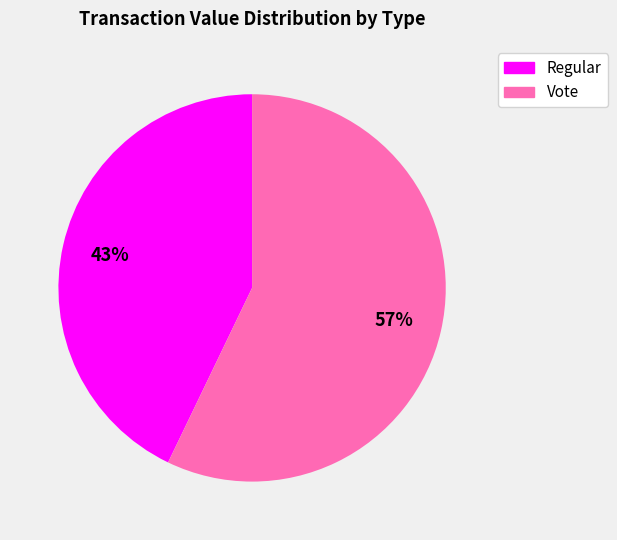

Is it true that Vote is 1% of the pie?

False